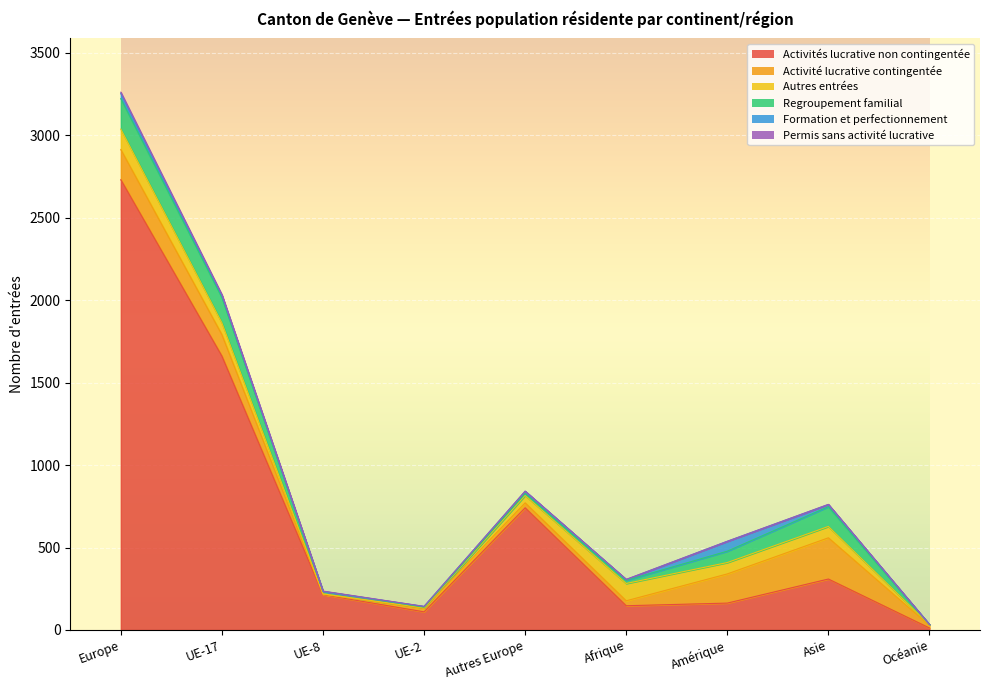

At which label does Autres entrées first exceed 69?

Europe